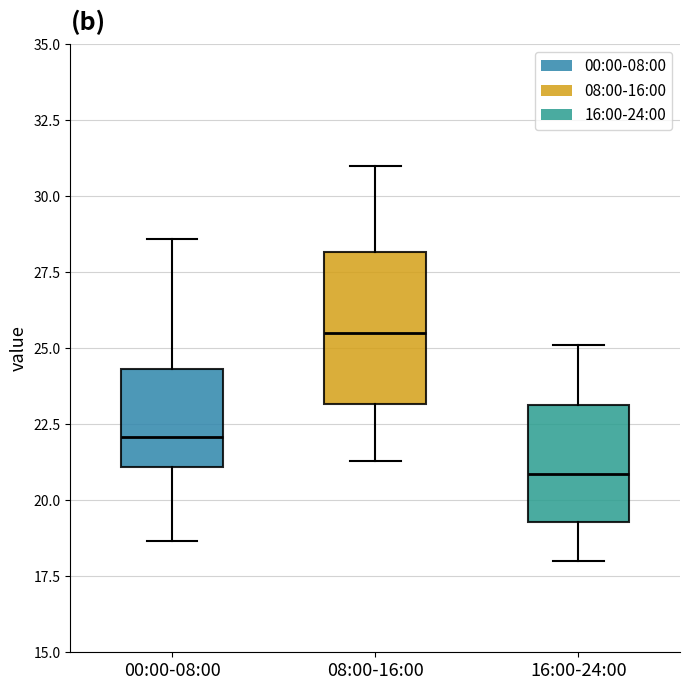

Reading left to right, read every box against the y-axis: the position of its median line, the range the box covers, and the ends of its whiskers. The values are not printed on the chart, so give them approximately, as read against the axis.

00:00-08:00: median 22.0, box 21.0 to 24.5, whiskers 18.5 to 28.5
08:00-16:00: median 25.5, box 23.0 to 28.0, whiskers 21.5 to 31.0
16:00-24:00: median 21.0, box 19.5 to 23.0, whiskers 18.0 to 25.0